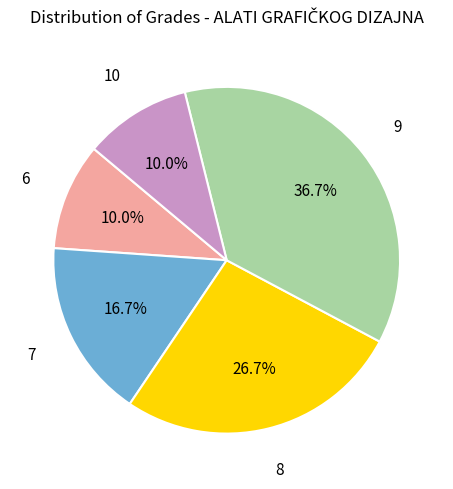

Is there any slice that represents more than half of the pie?

No